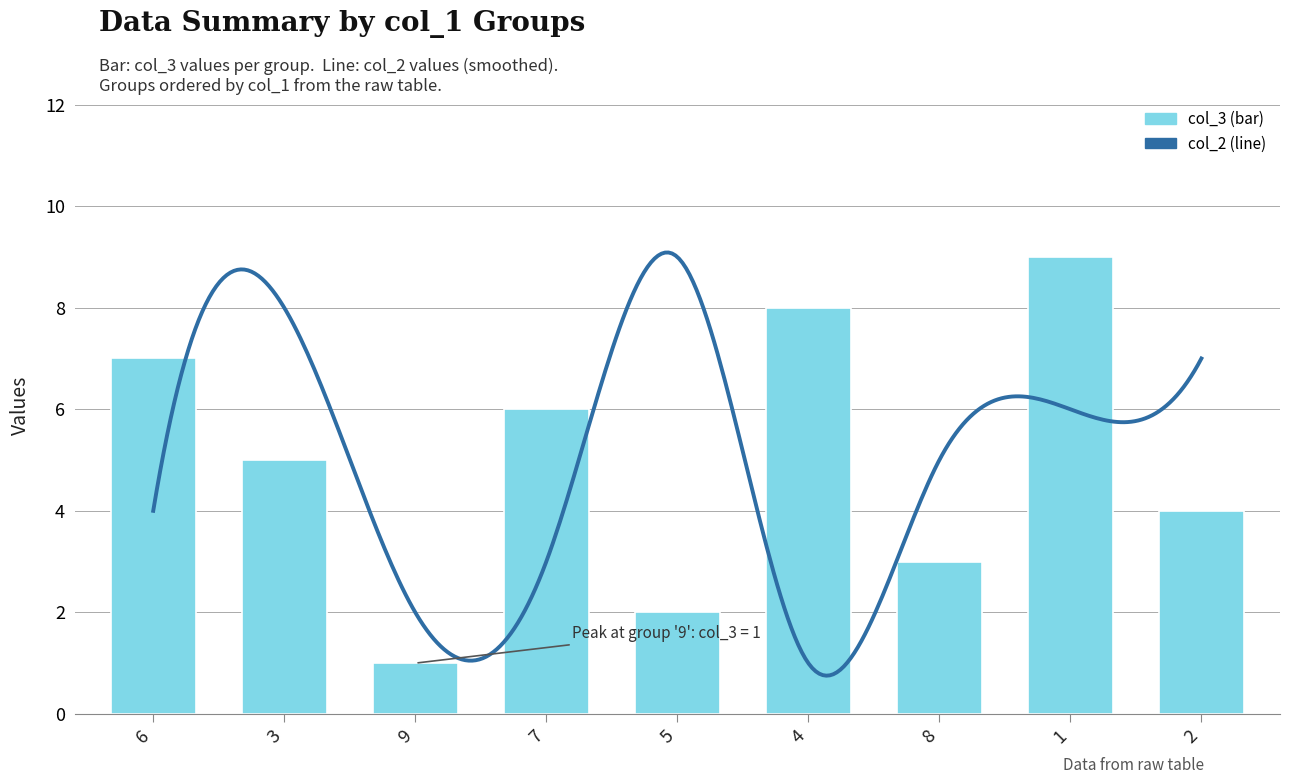

How many col_7 values are between 3 and 7?

5